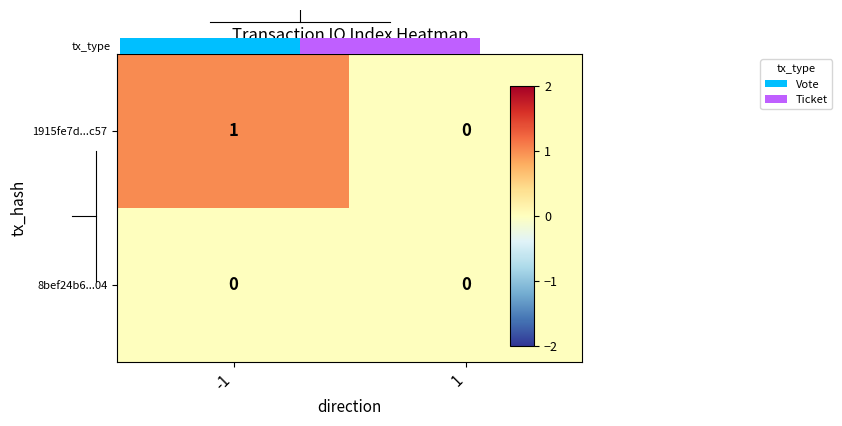

Between -1 and 1, which is larger?

-1